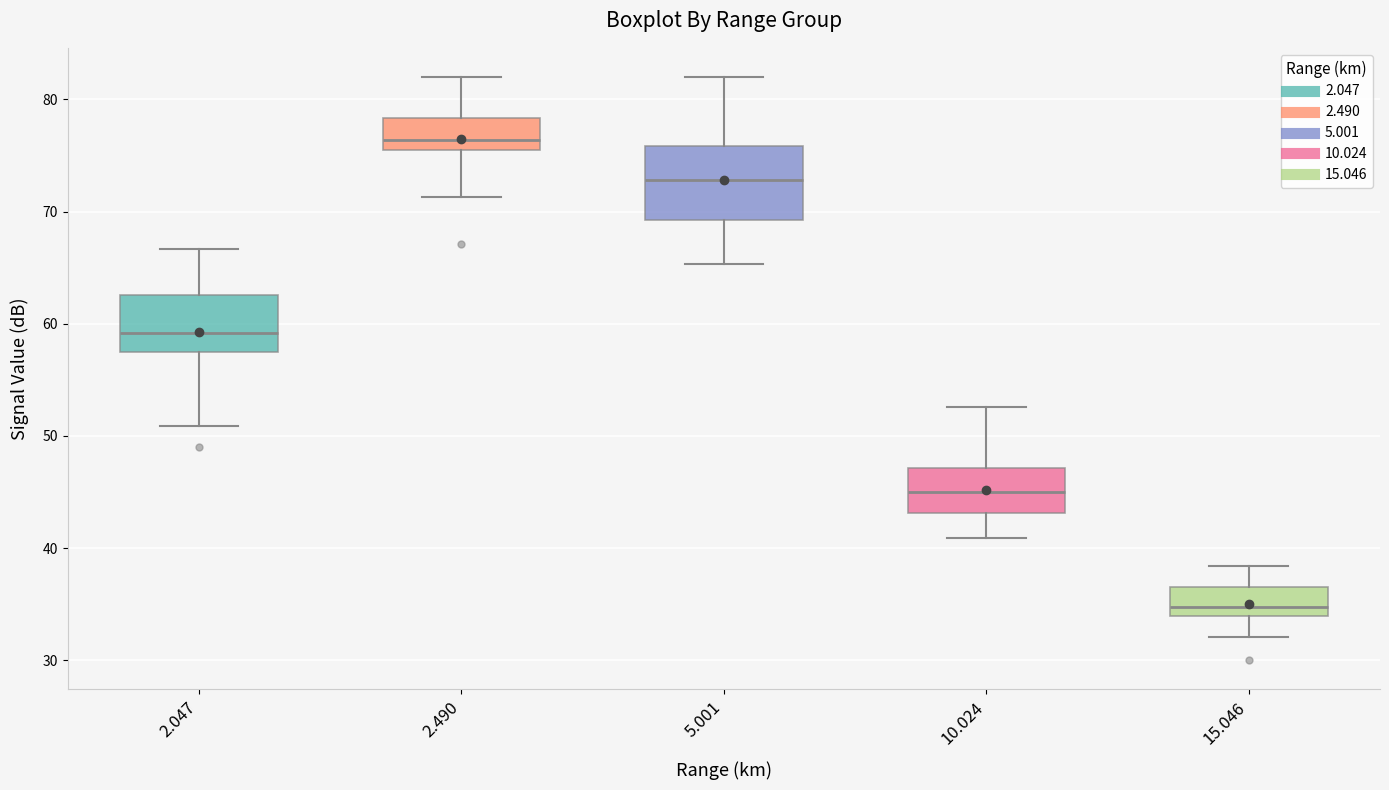

Comparing the boxes themselves (not the whiskers), which one is the tallest?

5.001